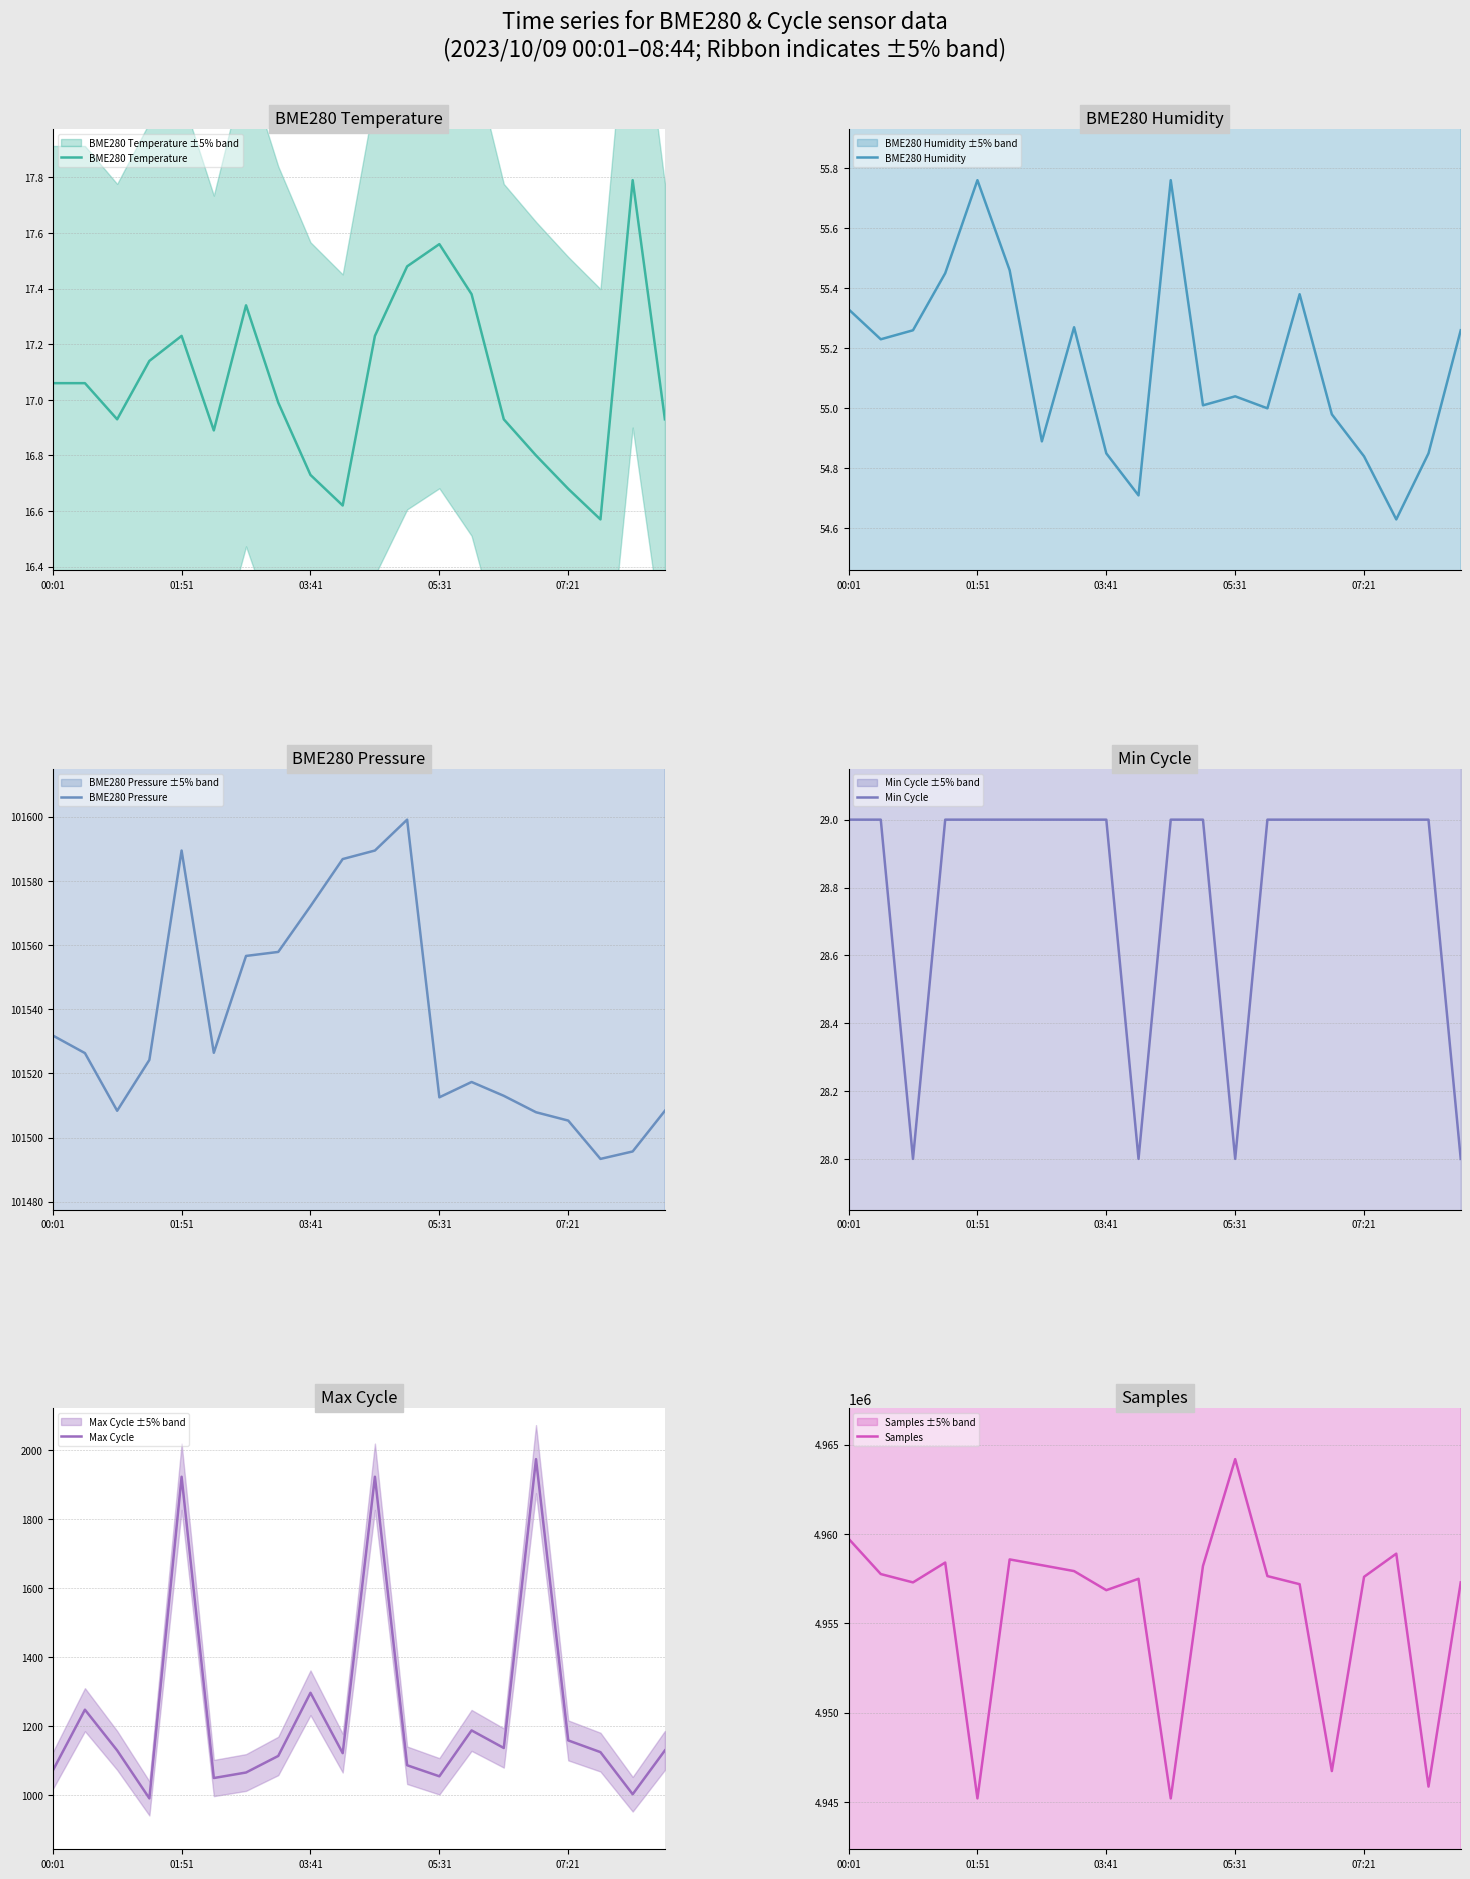

Count the number of data series in this chart.

6